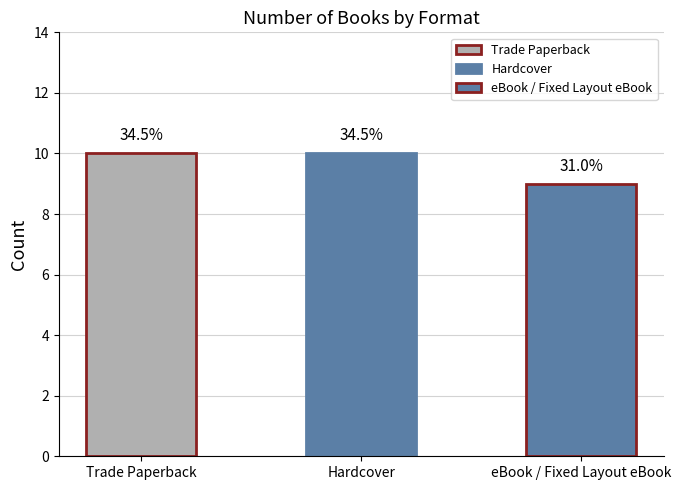

Between Trade Paperback and eBook / Fixed Layout eBook, which is larger?

Trade Paperback